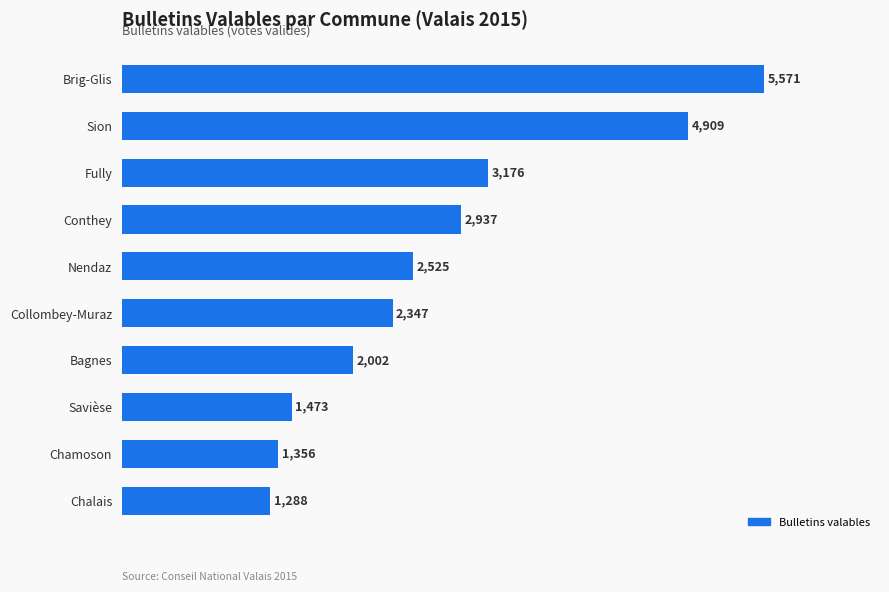

How many values are below 2525?

5